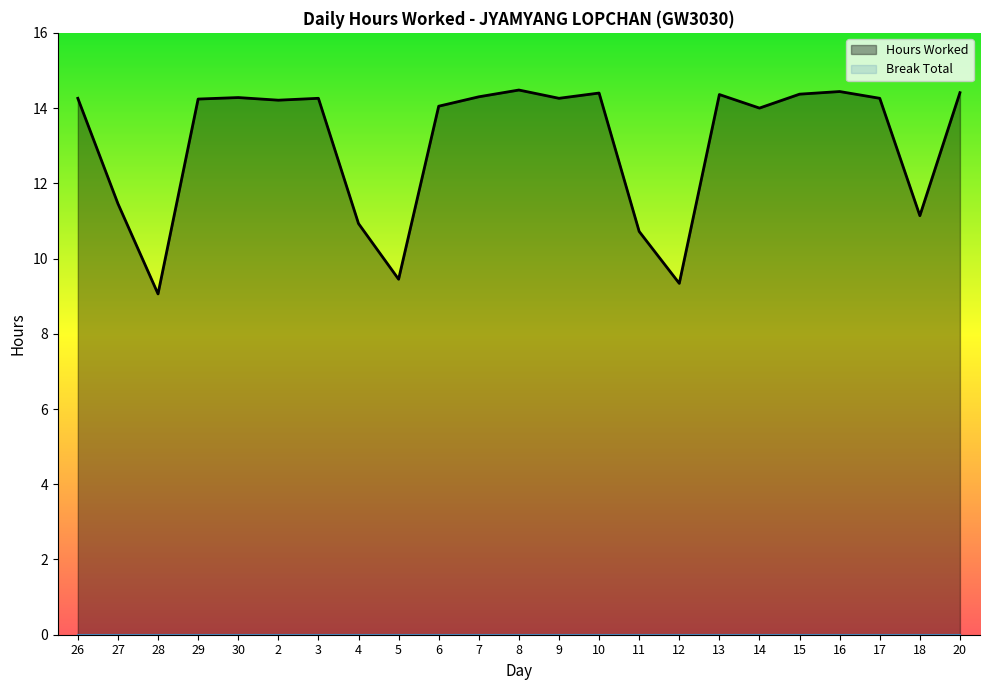

Between 12 and 27, which is larger?

27